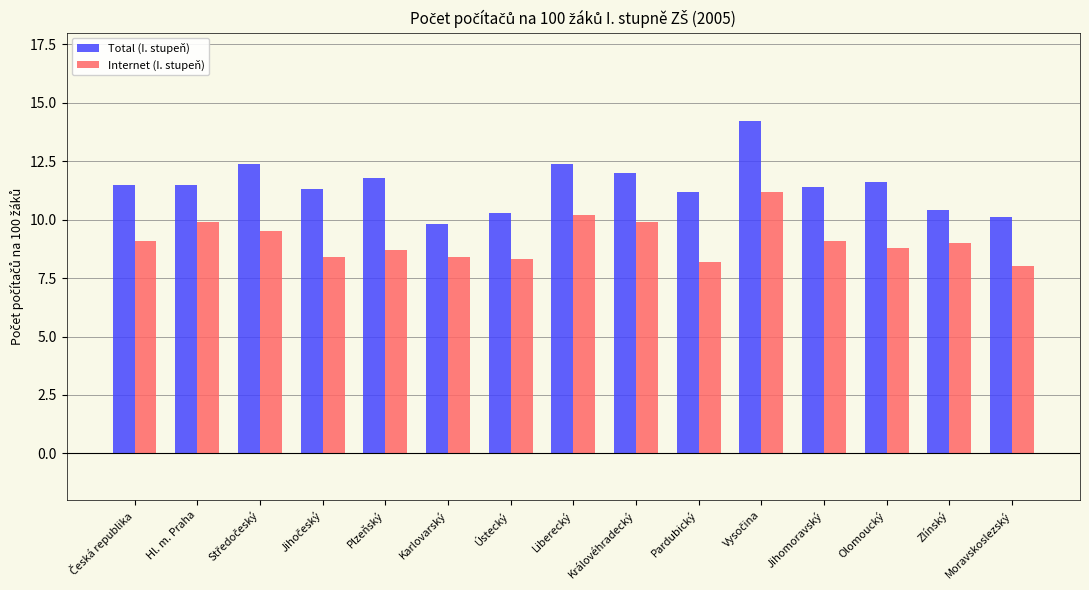

Read the Total (I. stupeň) value at Plzeňský.

11.8